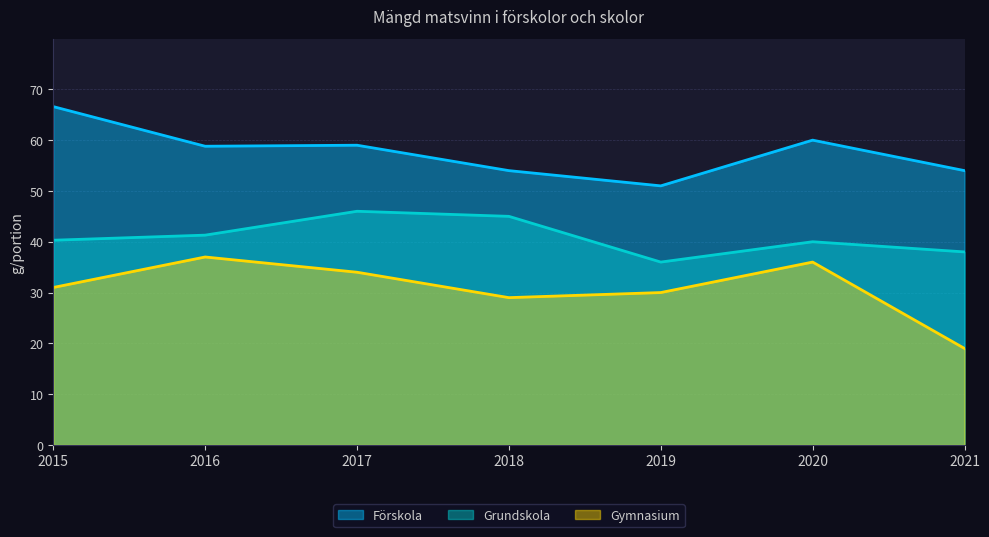

Which series has the widest spread of values?

Gymnasium